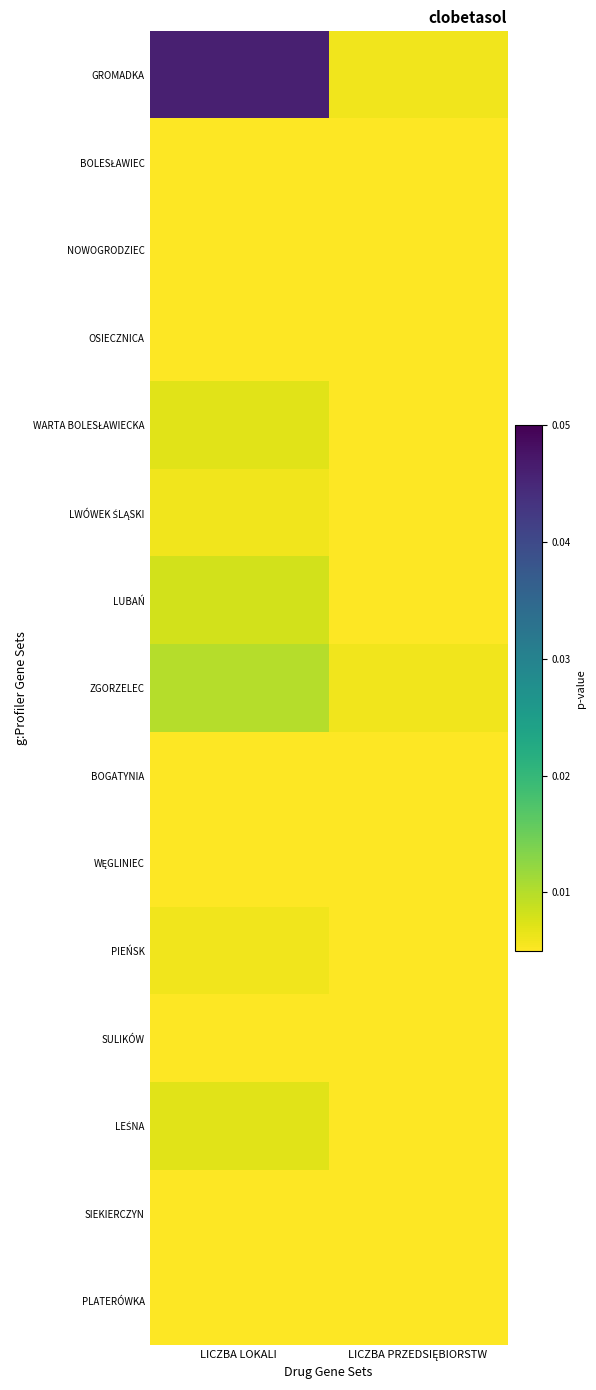

Rank the series at LICZBA PRZEDSIĘBIORSTW from lowest to highest value.

OSIECZNICA, PLATERÓWKA, BOLESŁAWIEC, BOGATYNIA, SULIKÓW, SIEKIERCZYN, NOWOGRODZIEC, LWÓWEK ŚLĄSKI, WĘGLINIEC, LEŚNA, WARTA BOLESŁAWIECKA, PIEŃSK, LUBAŃ, GROMADKA, ZGORZELEC